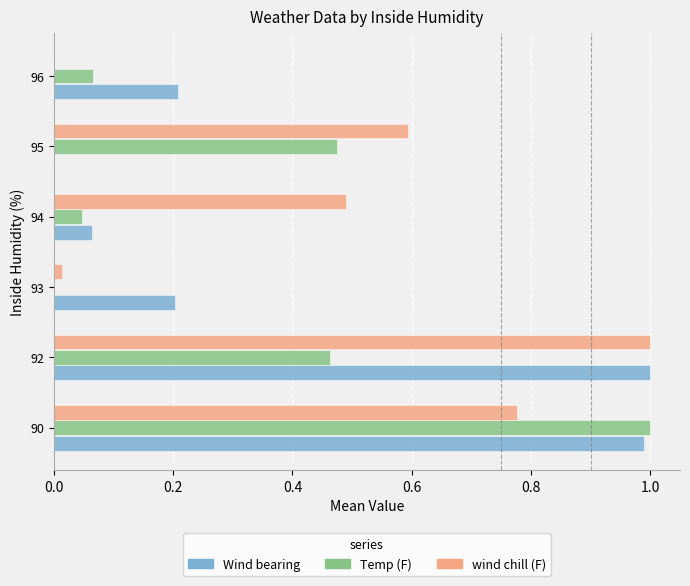

At which category is the sum across all series the highest?

90